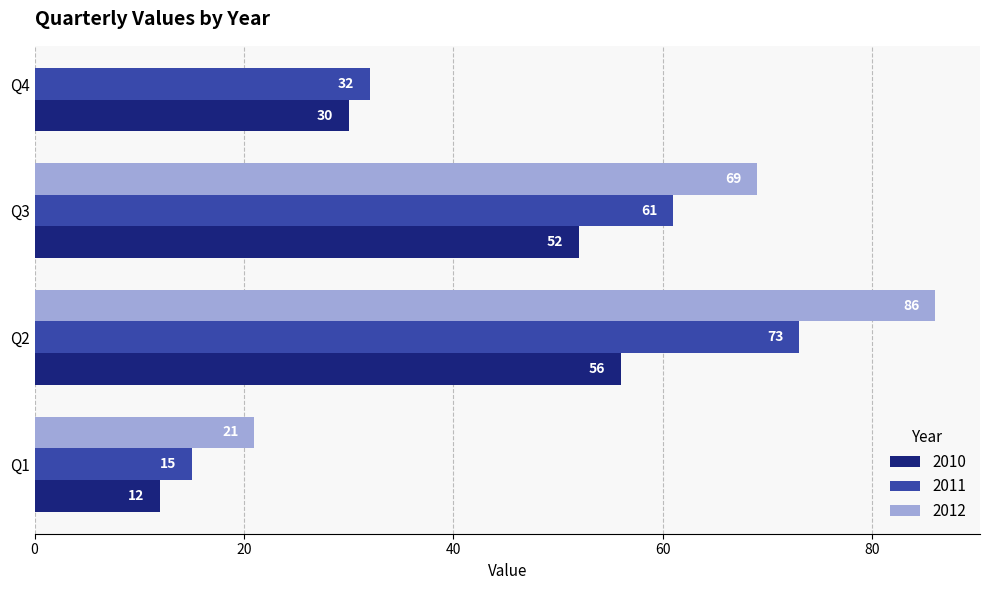

The value of 2011 at Q2 is 73. True or false?

True